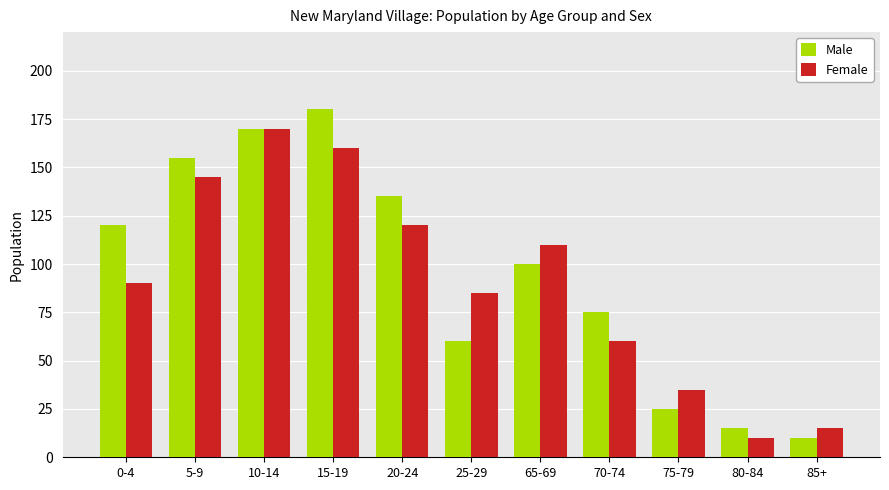

Between 0-4 and 5-9, which series saw the biggest shift?

Female